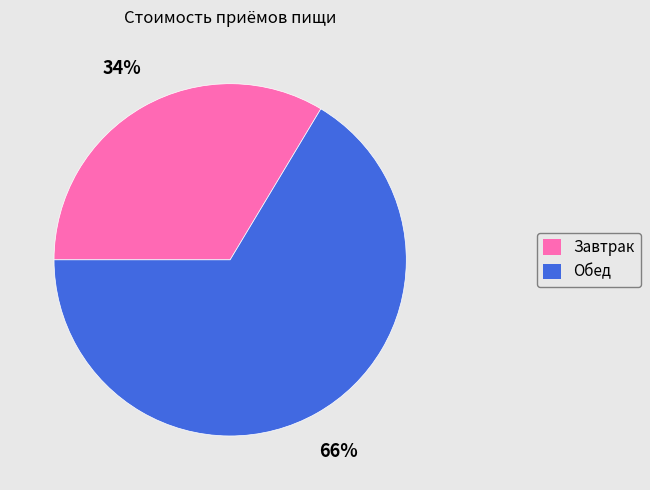

Which category has the smallest portion of the pie?

Завтрак